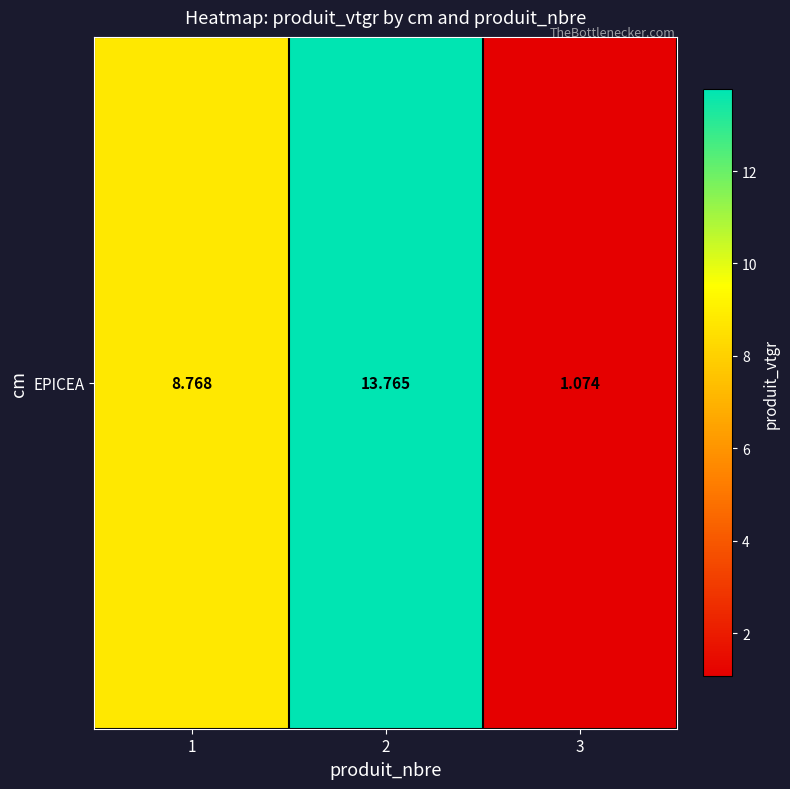

Read the value at 2.

13.8